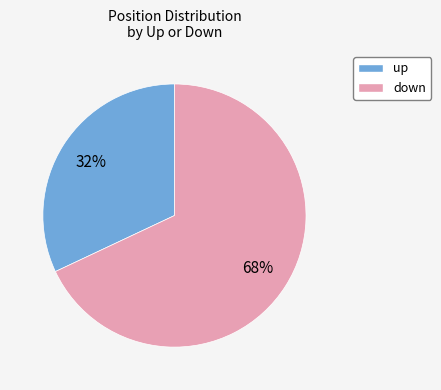

Rank the categories by value from highest to lowest.

down, up